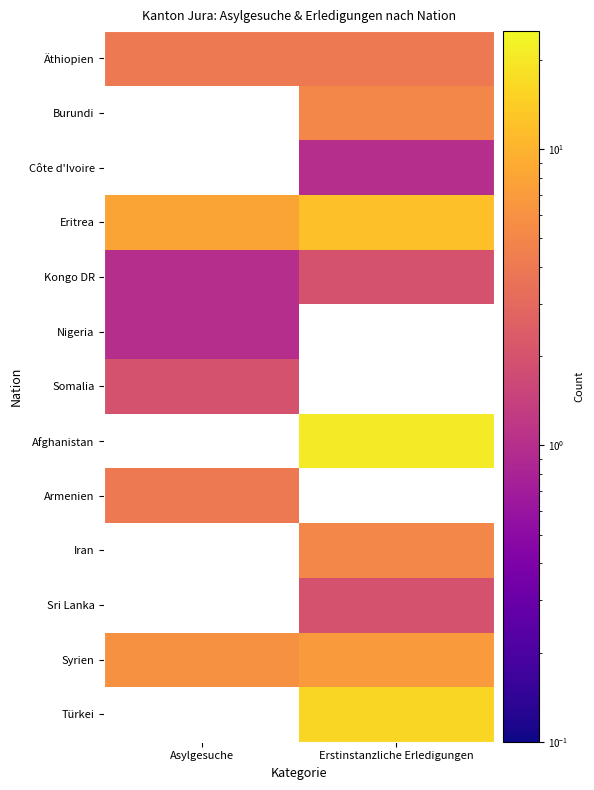

What is the difference between the highest and lowest values at Asylgesuche?

7.0